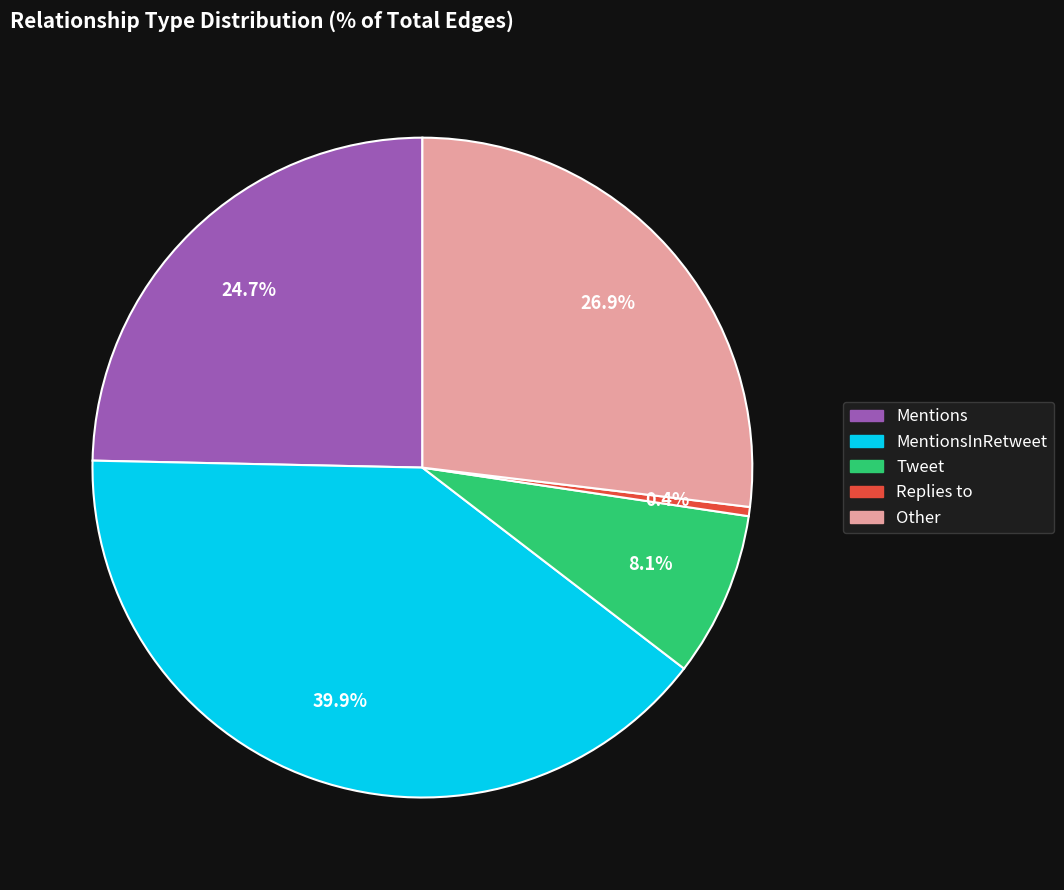

Is there a majority slice in this chart?

No